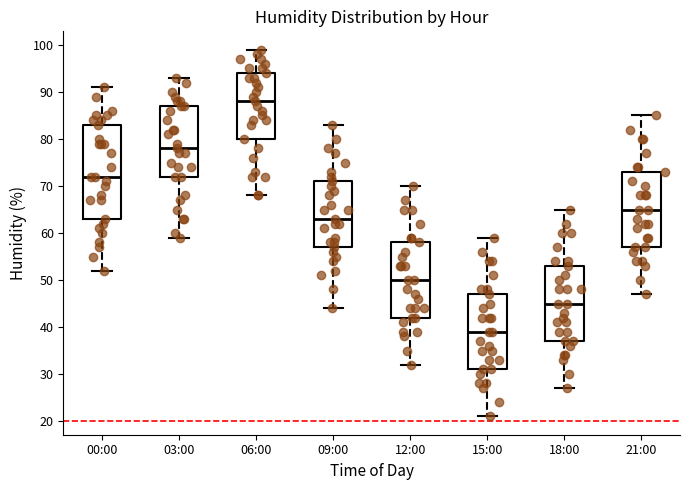

Which box's median line is the highest?

06:00